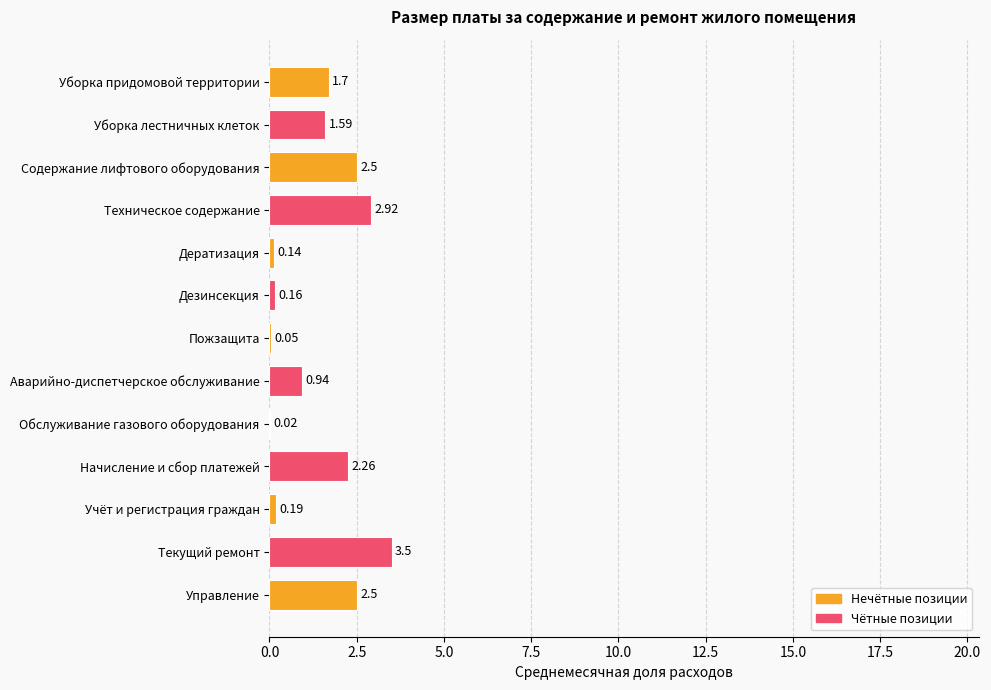

Are the bars horizontal?

Yes